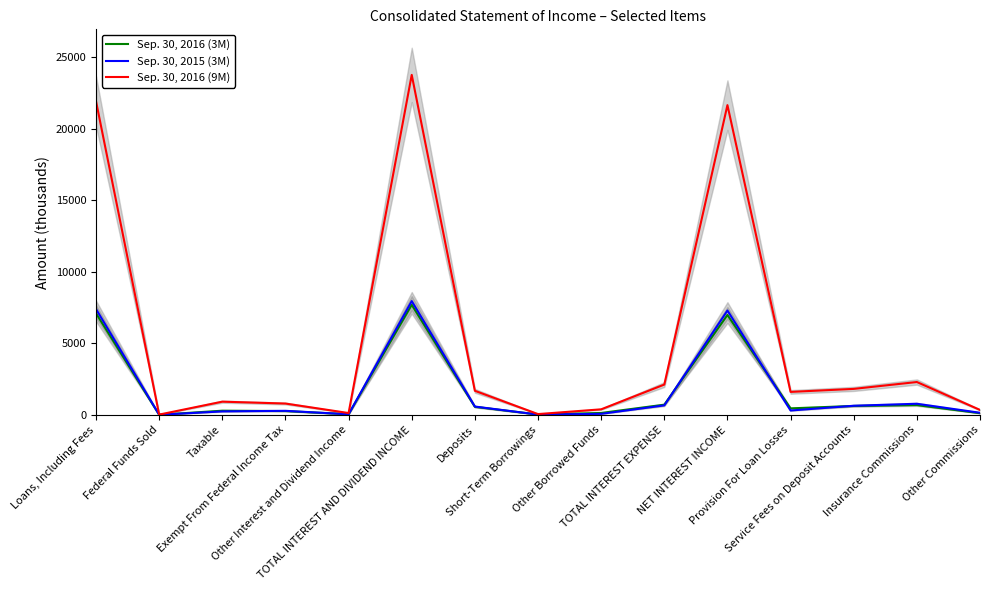

Which series has the largest total across all categories?

Sep. 30, 2016 (9M)